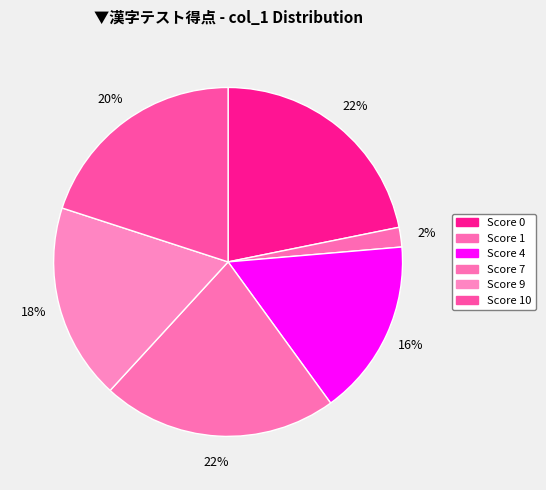

Does any single category account for the majority?

No